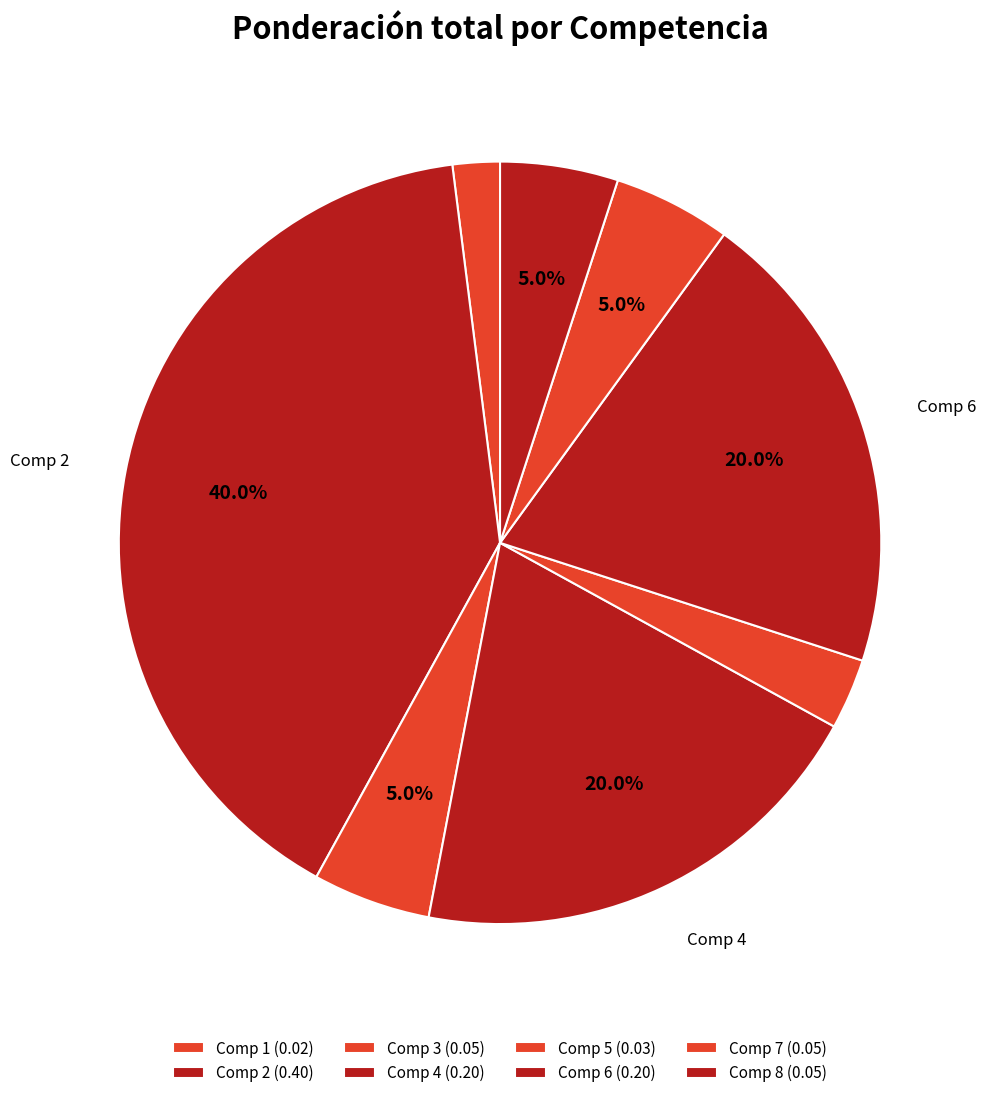

Does Comp 4 account for over 50% of the chart?

No